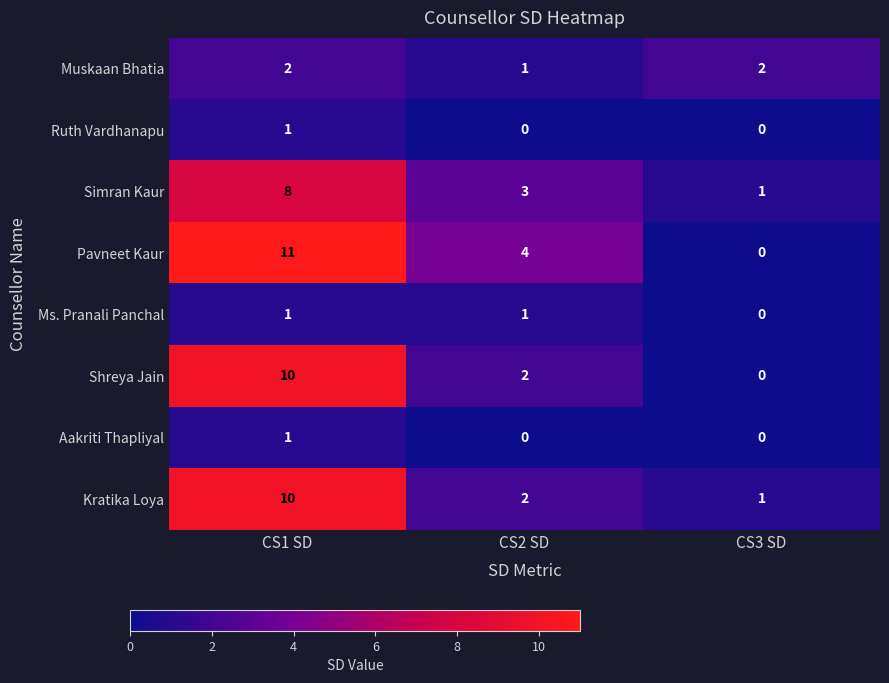

At which category is the sum across all series the highest?

CS1 SD